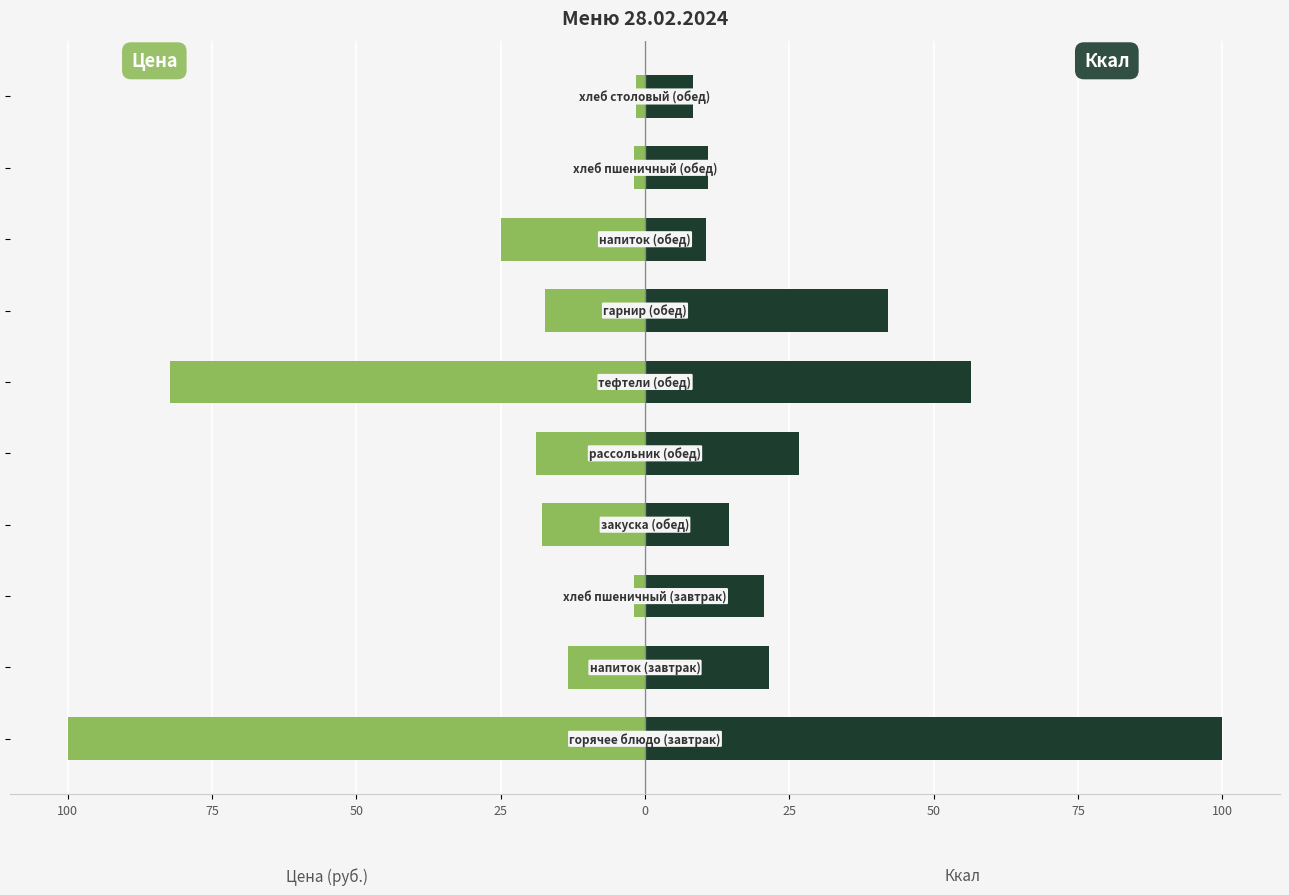

Which series has the largest total across all categories?

Энергетическая ценность (ккал)